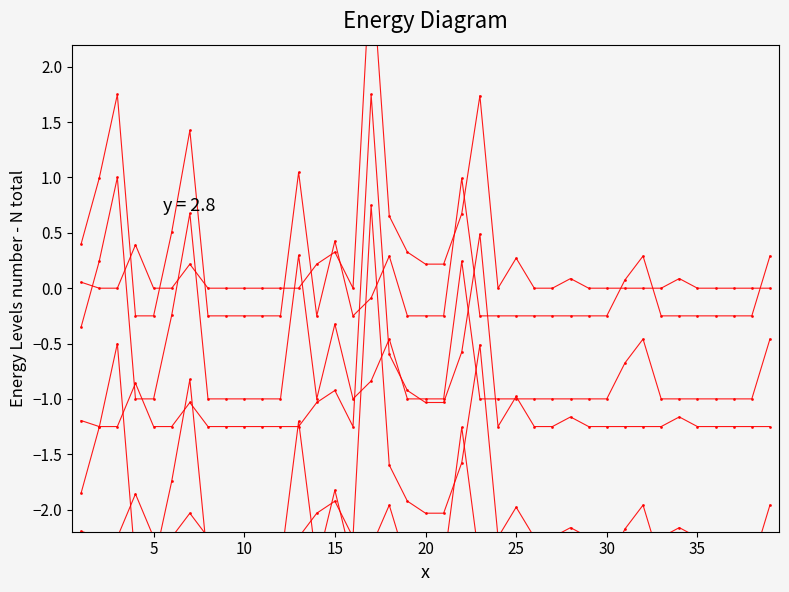

At which category does series_2 reach its first local peak?

15